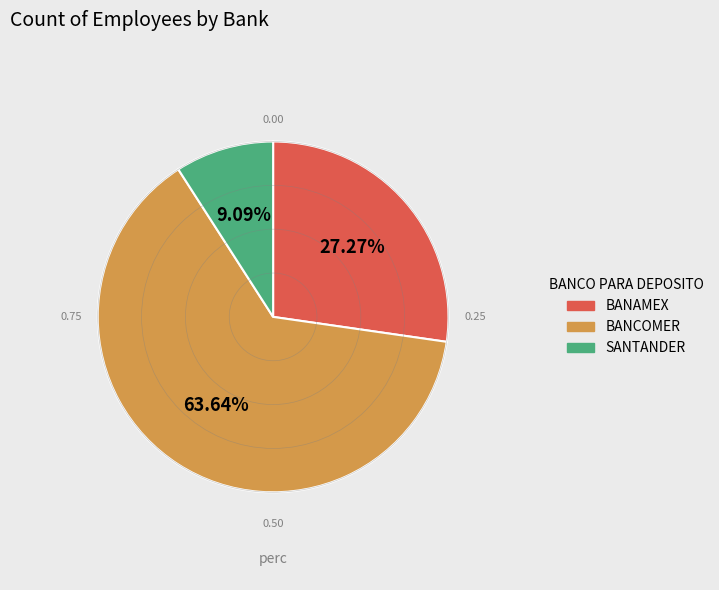

To the nearest percent, what is the difference between the largest and smallest slice percentages?

55%